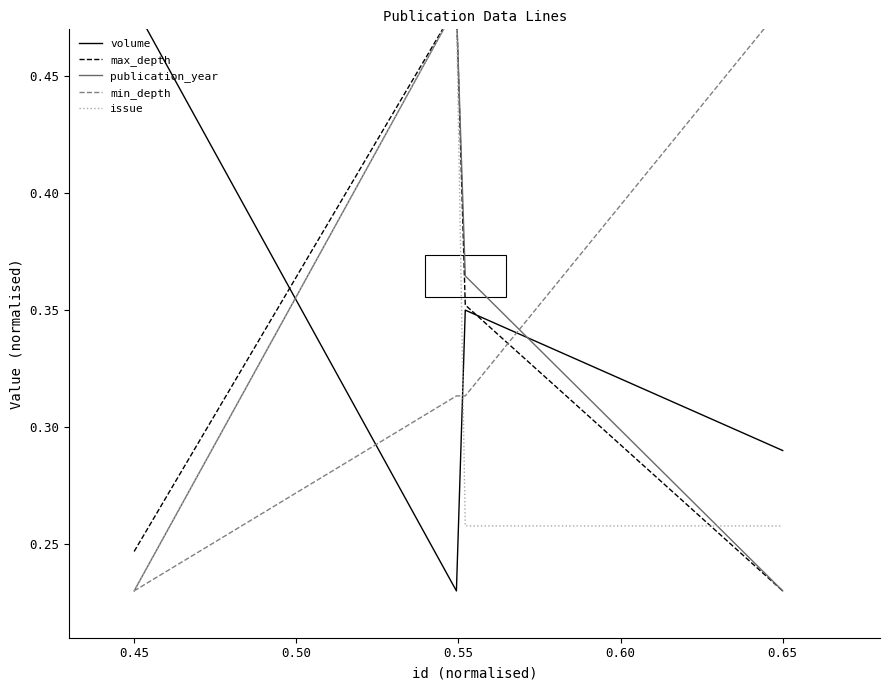

At which category is the sum across all series the highest?

0.45